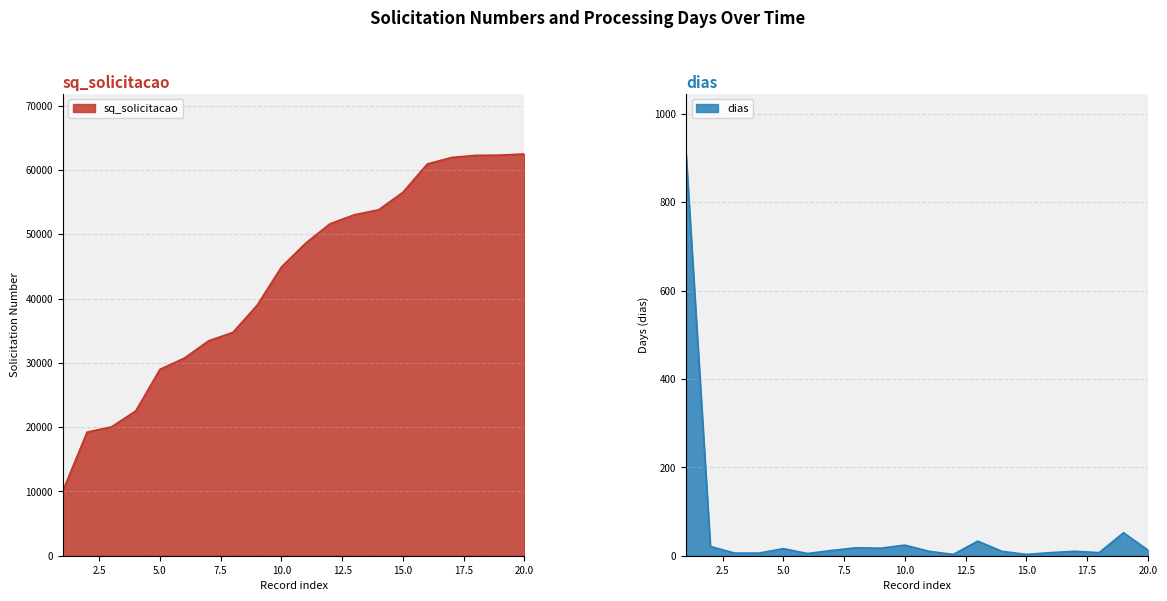

Between 2023-08 and 2021-03, which is larger?

2023-08